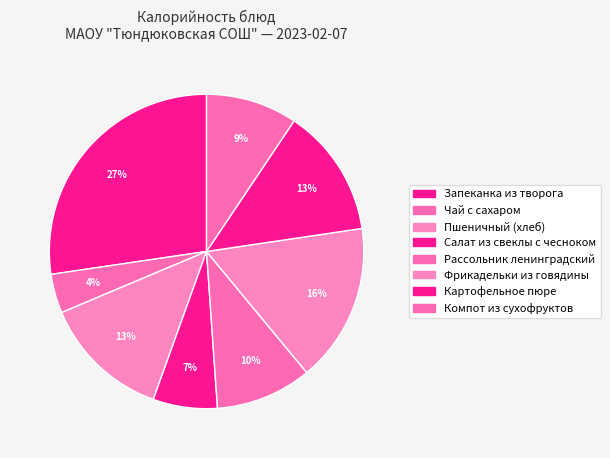

To the nearest percent, what is the average slice percentage?

12%